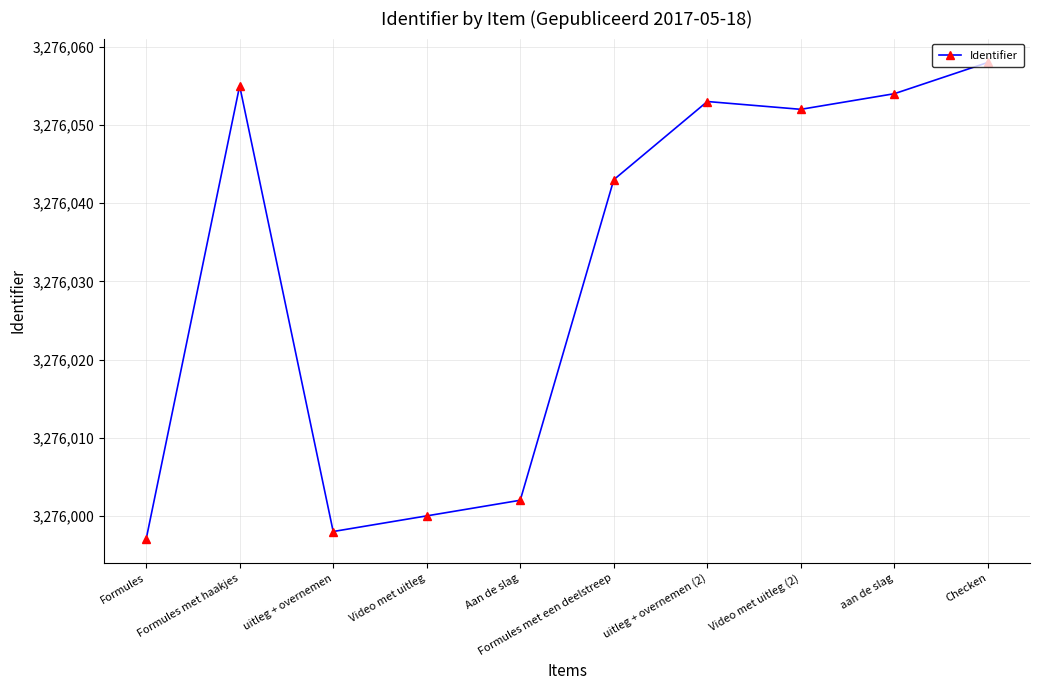

True or false: the data shows 1914313 at Formules.

False